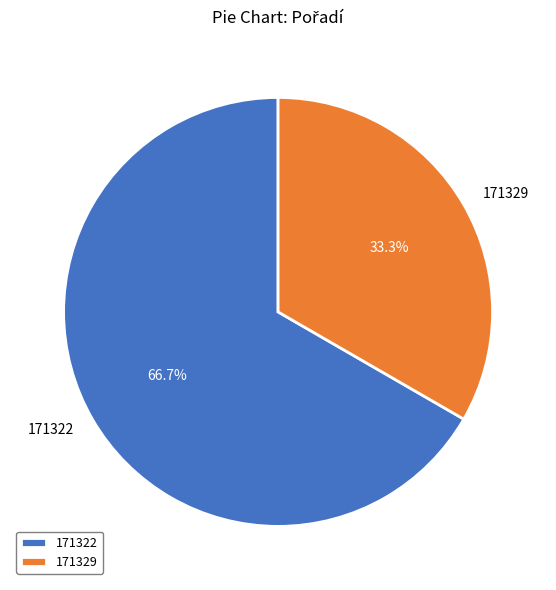

What is the ratio of the value at 171329 to the value at 171322?

0.5